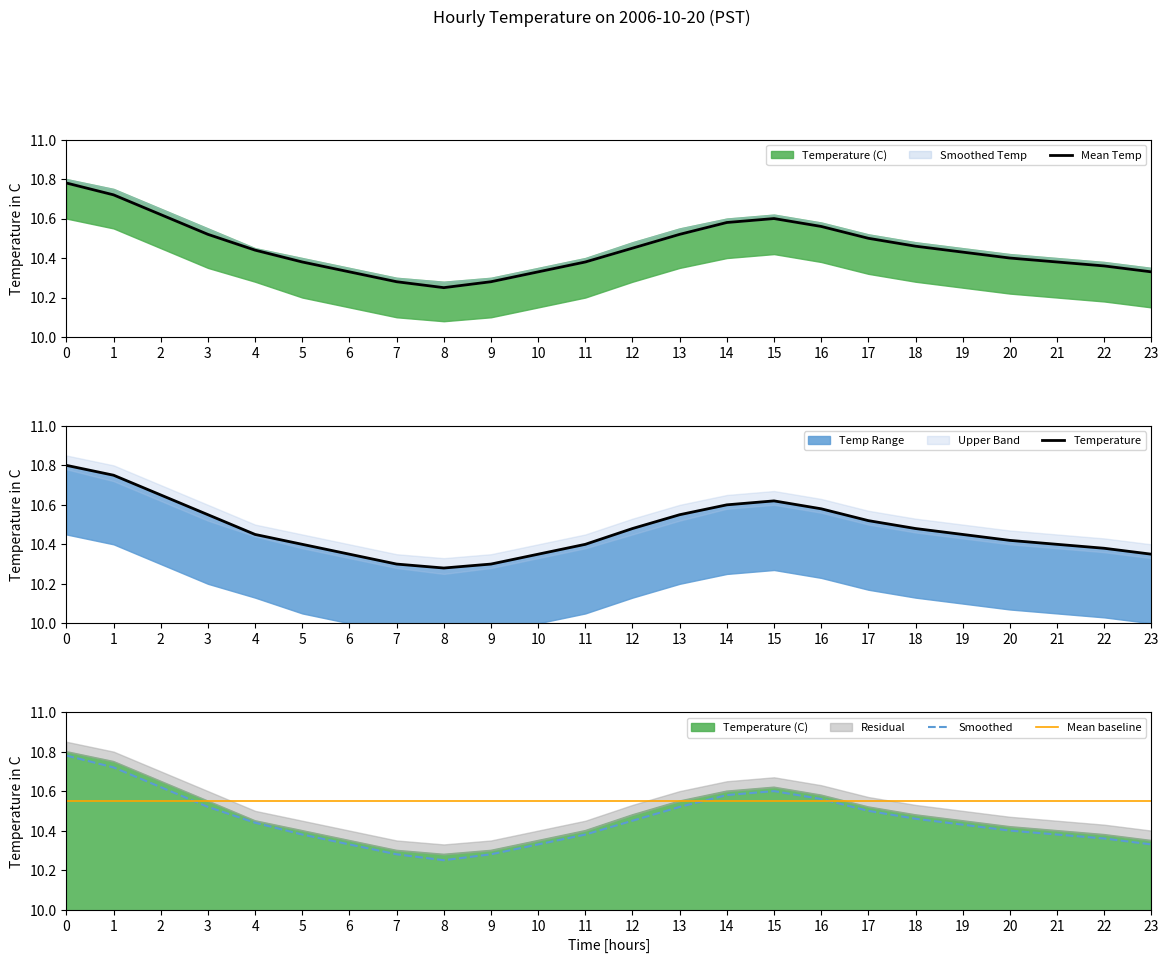

What is the difference between the second highest and minimum values in the Mean Temp series?

0.5